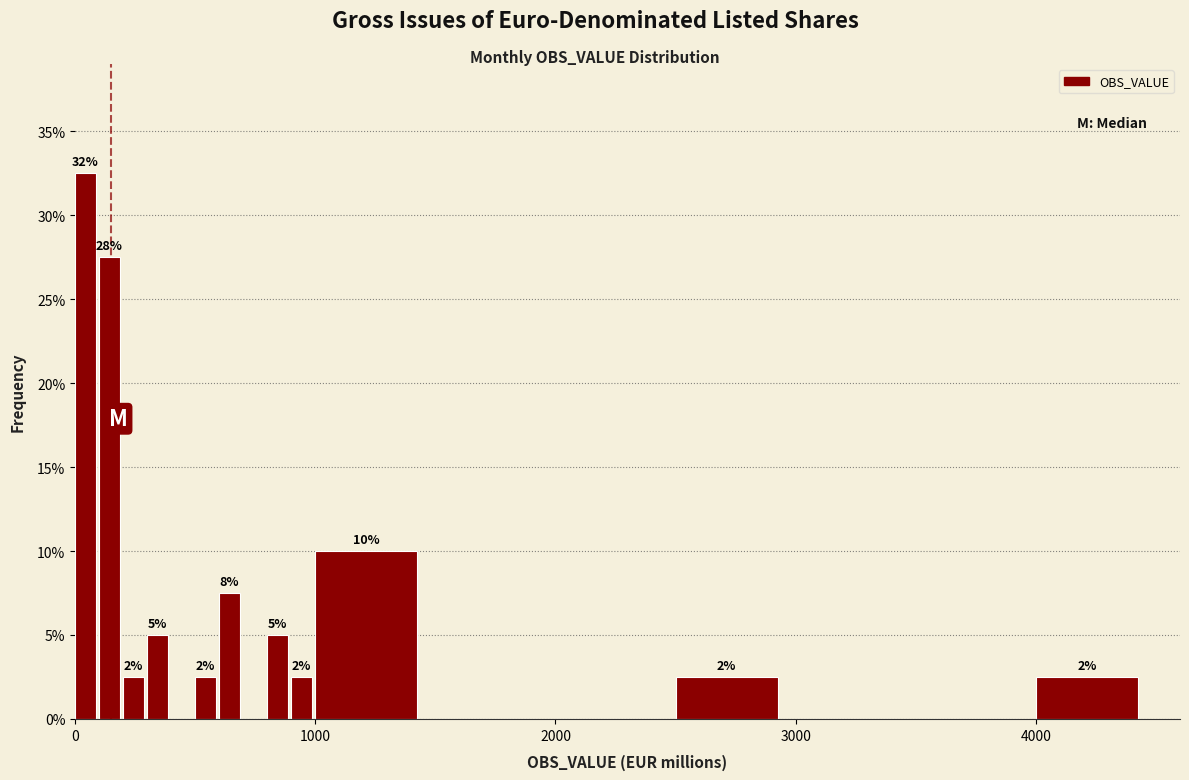

Around what value on the x-axis is the tallest bar? Give the approximate position of its centre, as read against the axis.

0